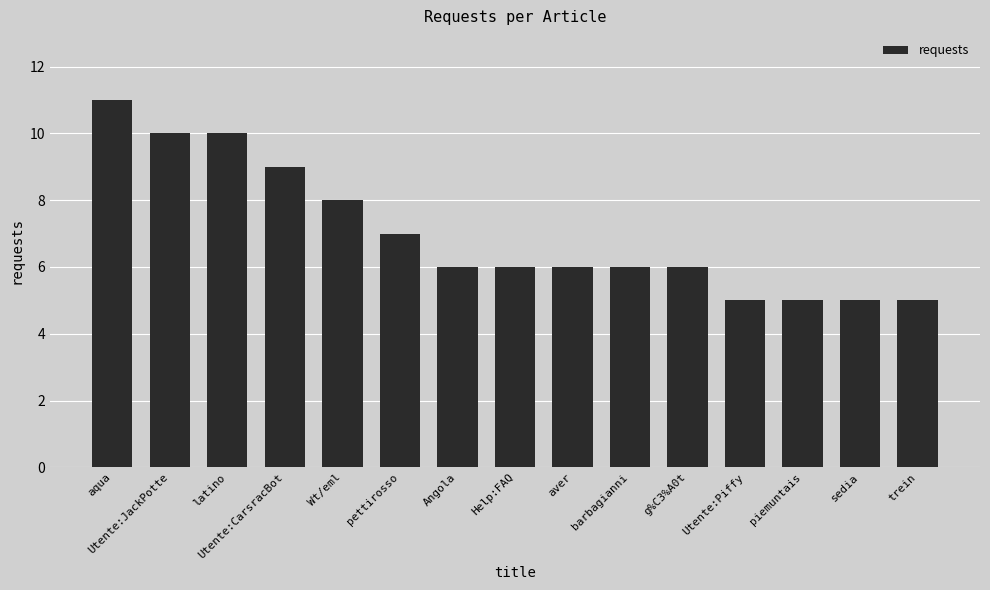

Approximately how many times larger is the value at Help:FAQ compared to Wt/eml?

0.8